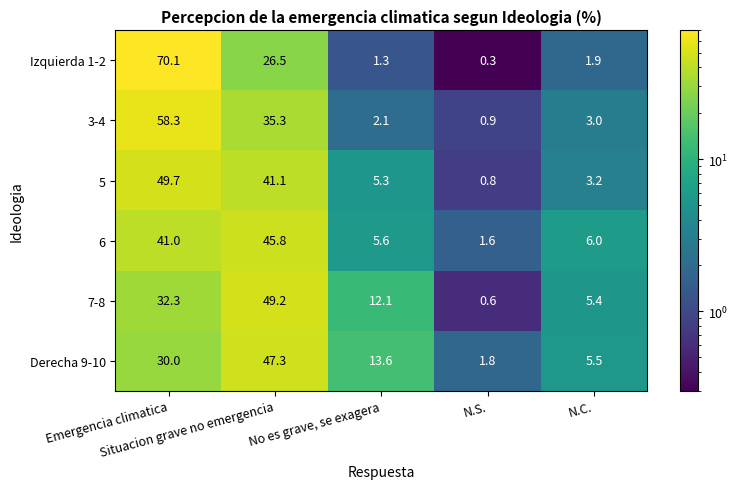

Which series has the widest spread of values?

Izquierda 1-2